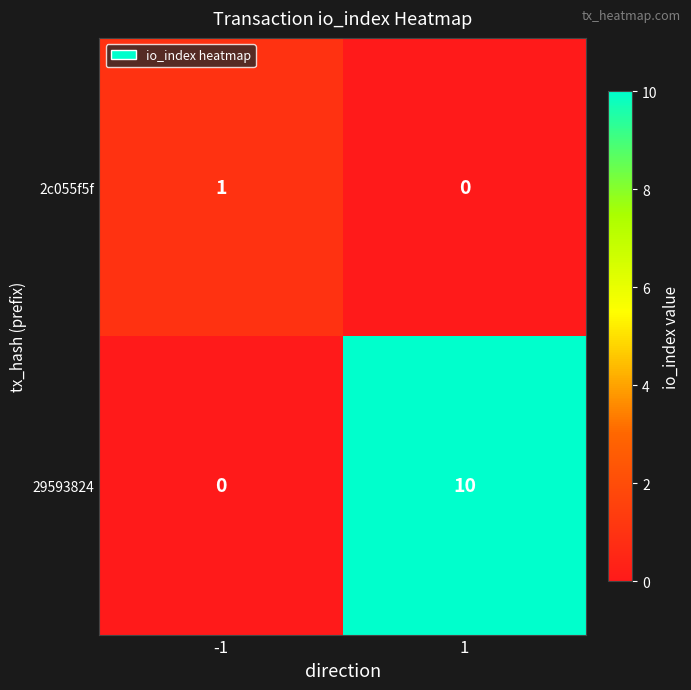

Which series has the largest range (max minus min)?

29593824